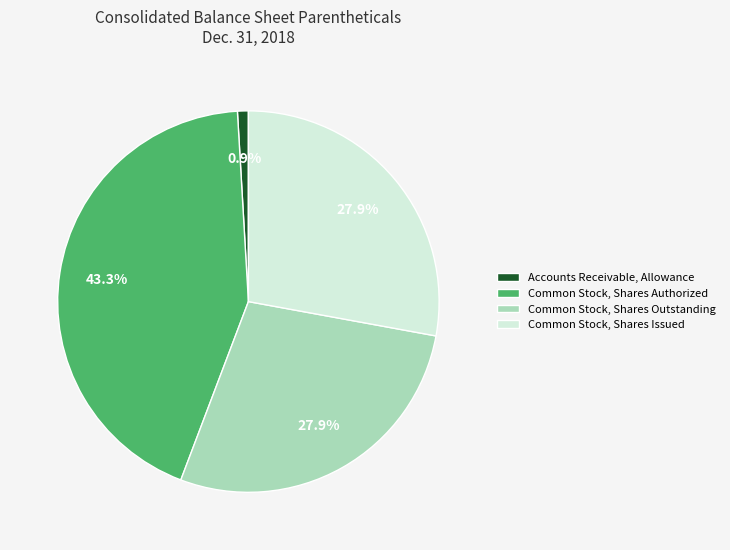

The Common Stock, Shares Authorized slice represents 43% of the pie. True or false?

True